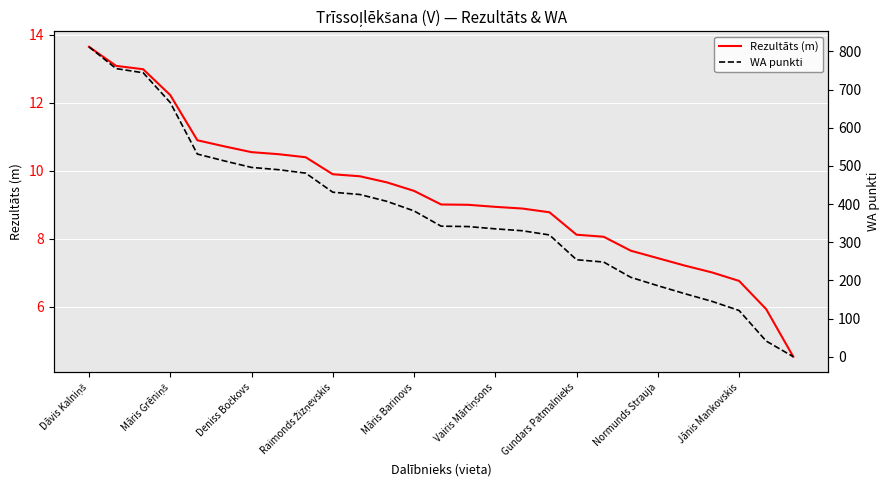

The Rezultāts (m) series shows 7.4 at Normunds Strauja. True or false?

True